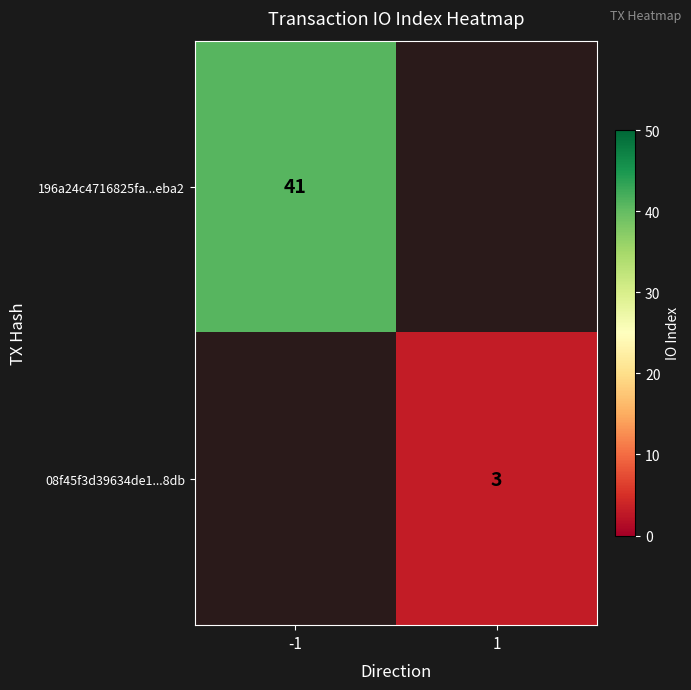

True or false: 08f45f3d39634de1...8db has a value of 5 at 1.

False